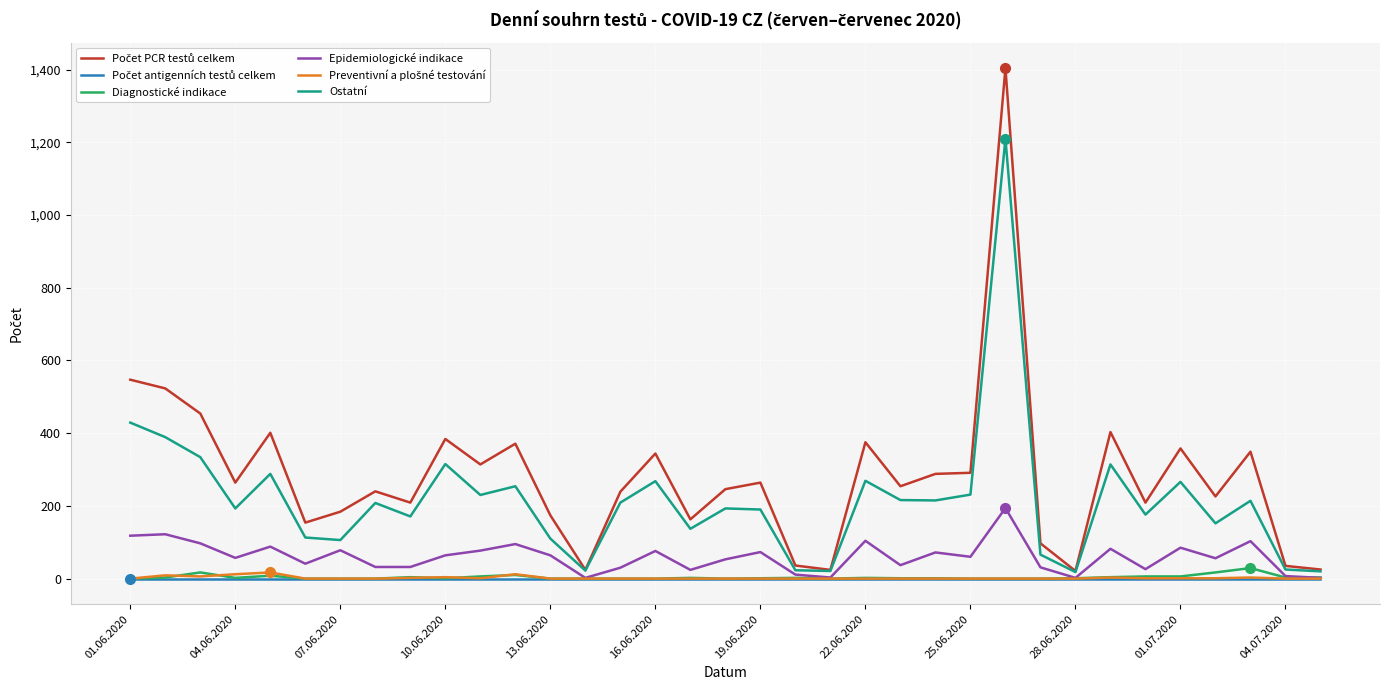

Is this an area chart (filled region under the line)?

No